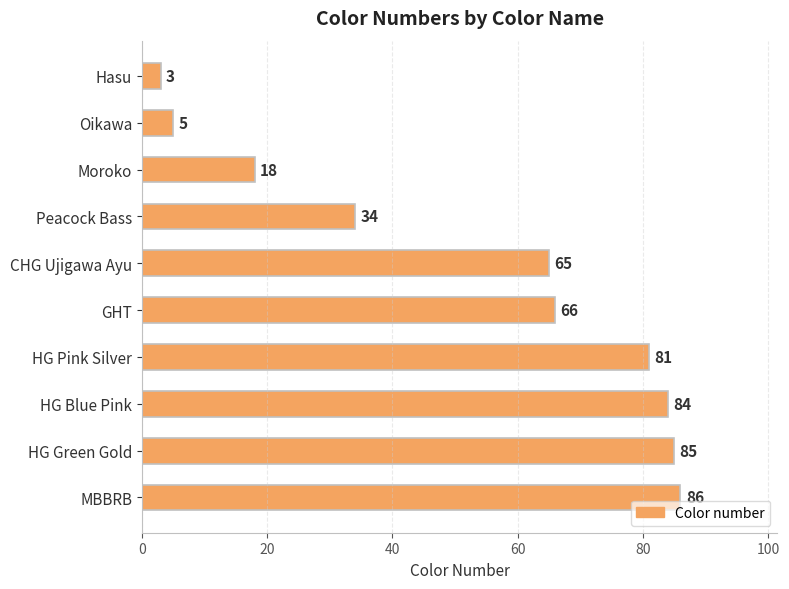

True or false: the data shows 84 at HG Blue Pink.

True